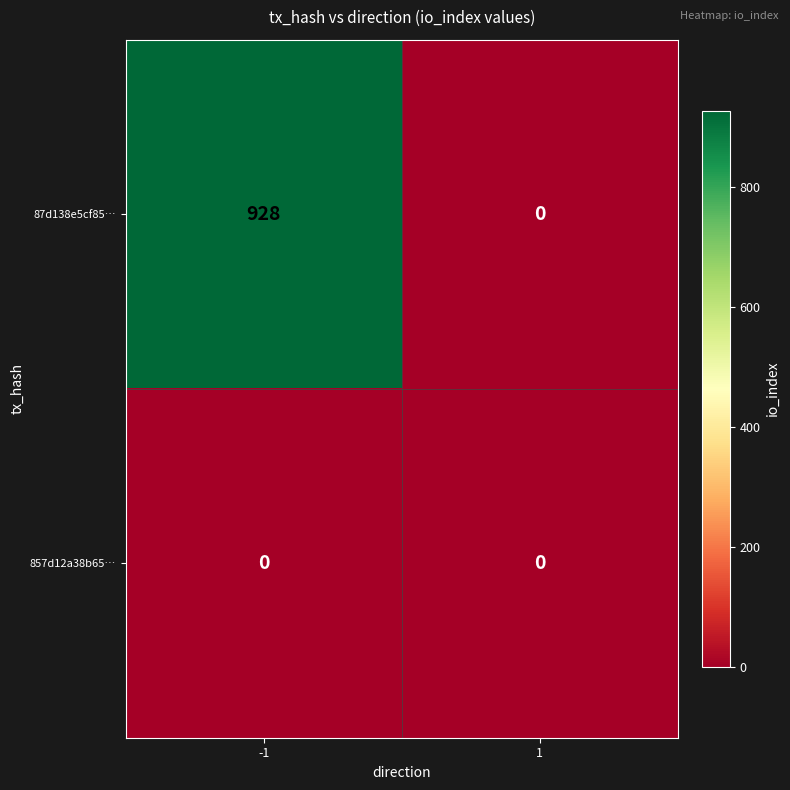

True or false: 87d138e5cf85… has a value of -522 at 1.

False